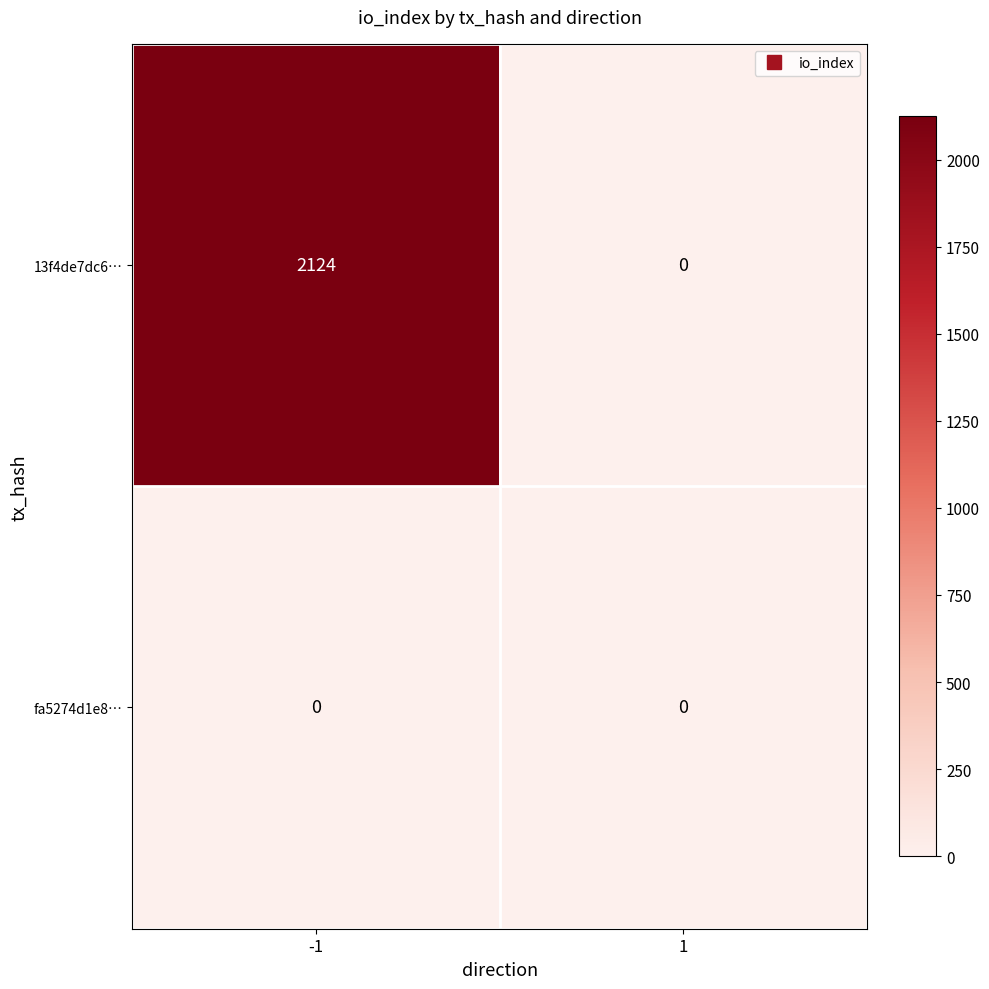

Reading right to left, extract all data points from this chart.

13f4de7dc6…: 1=0	-1=2124
fa5274d1e8…: 1=0	-1=0